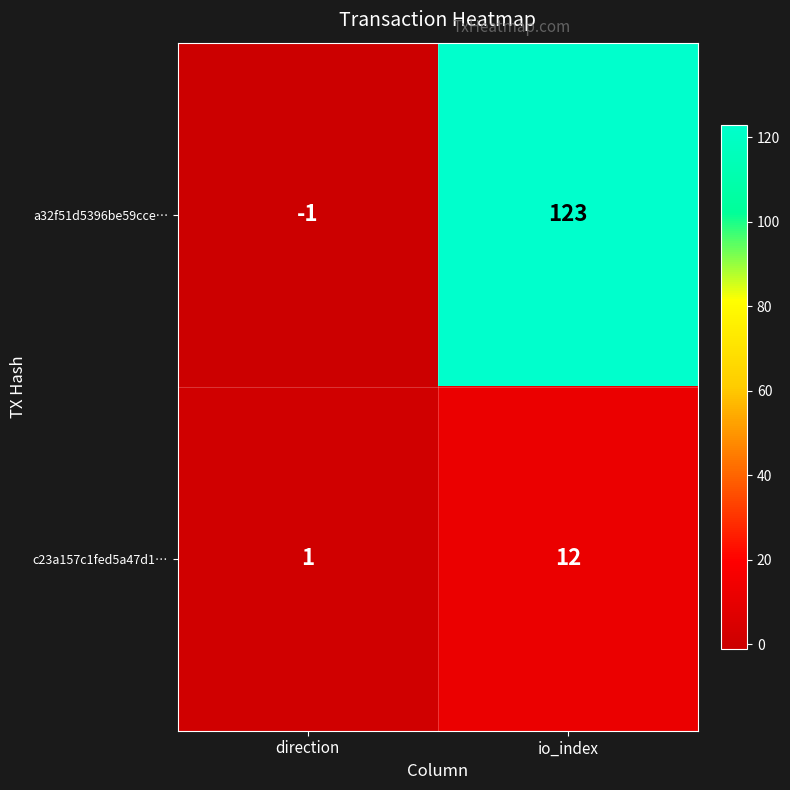

True or false: c23a157c1fed5a47d1… has a value of 1 at direction.

True